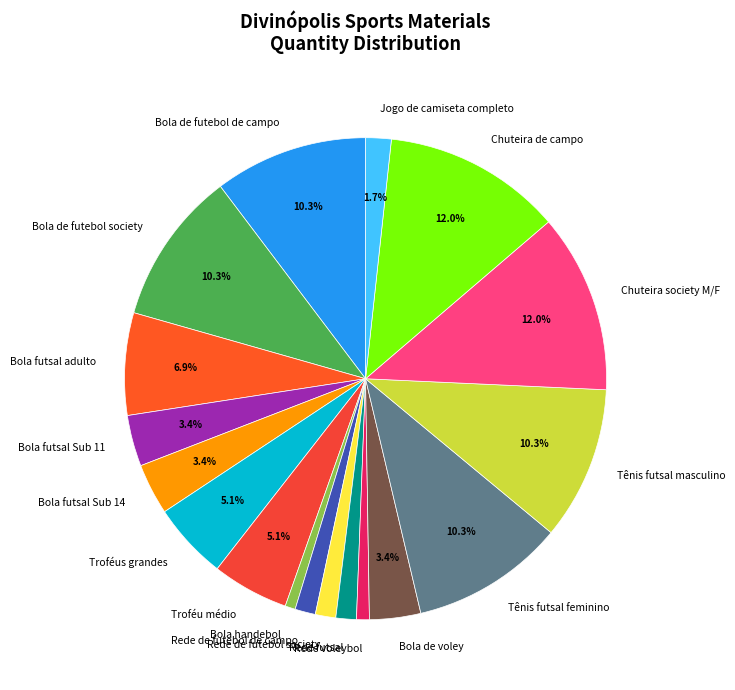

What percentage is the Rede voleybol slice, to the nearest percent?

1%